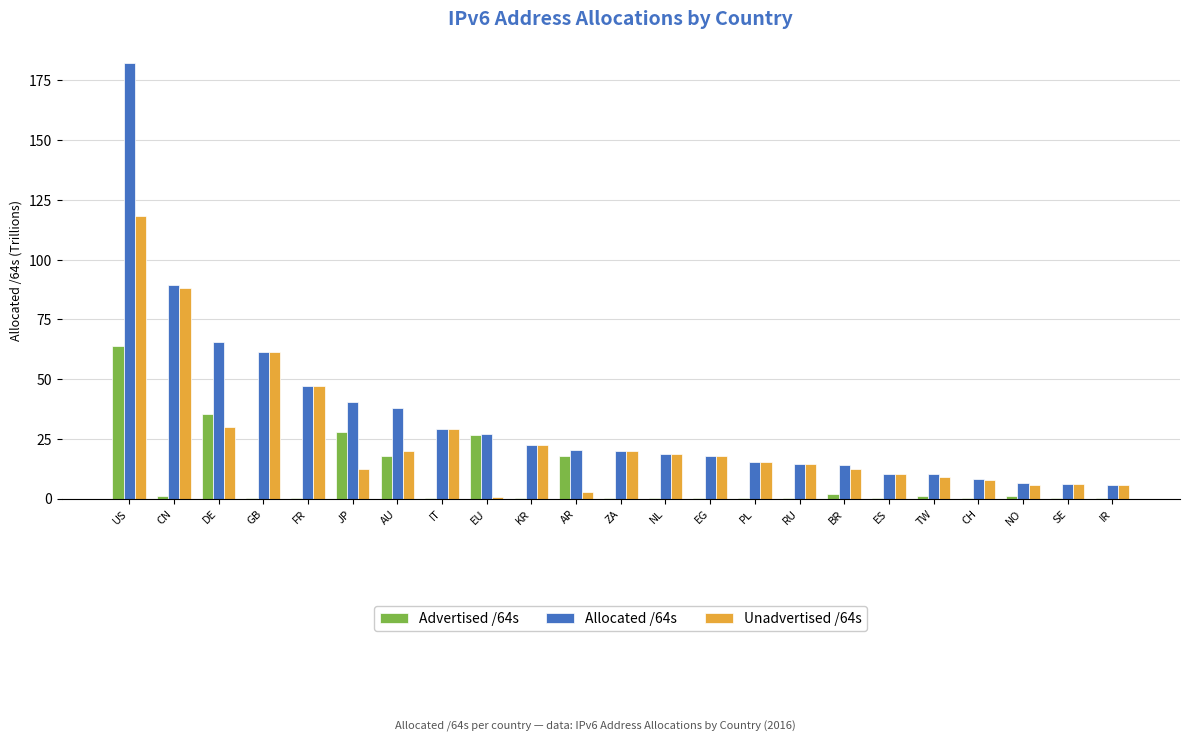

What is the approximate value of Unadvertised /64s at AU?

20.0